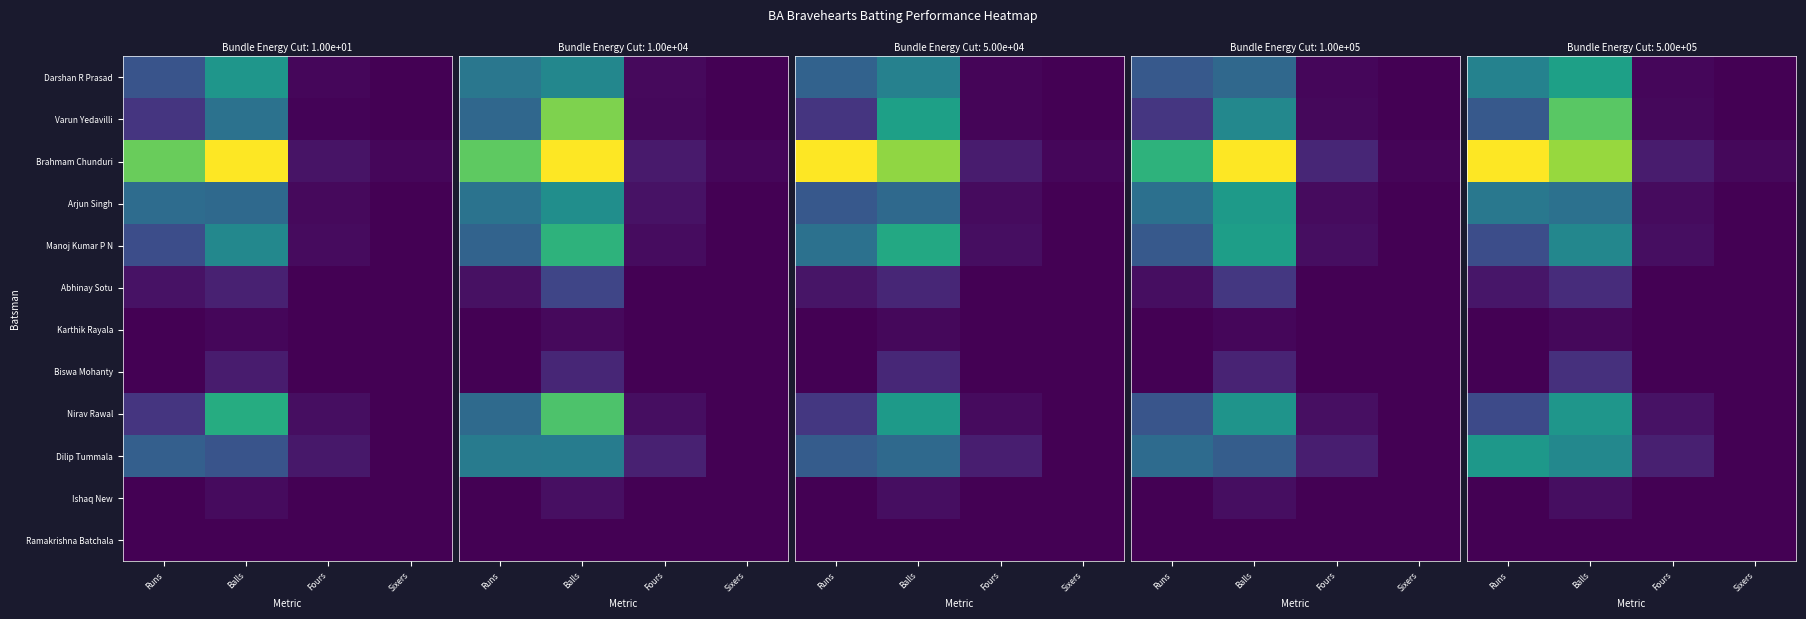

Between Sixers and Balls, which is larger?

Balls